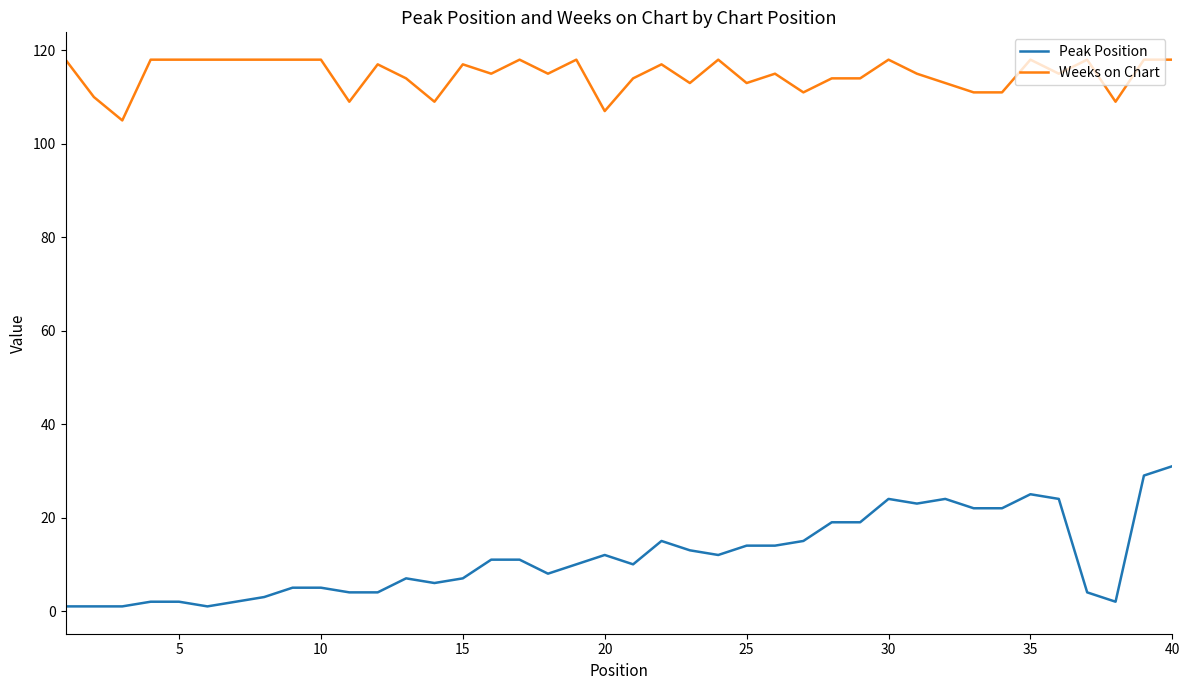

Which series has the largest total across all categories?

Weeks on Chart